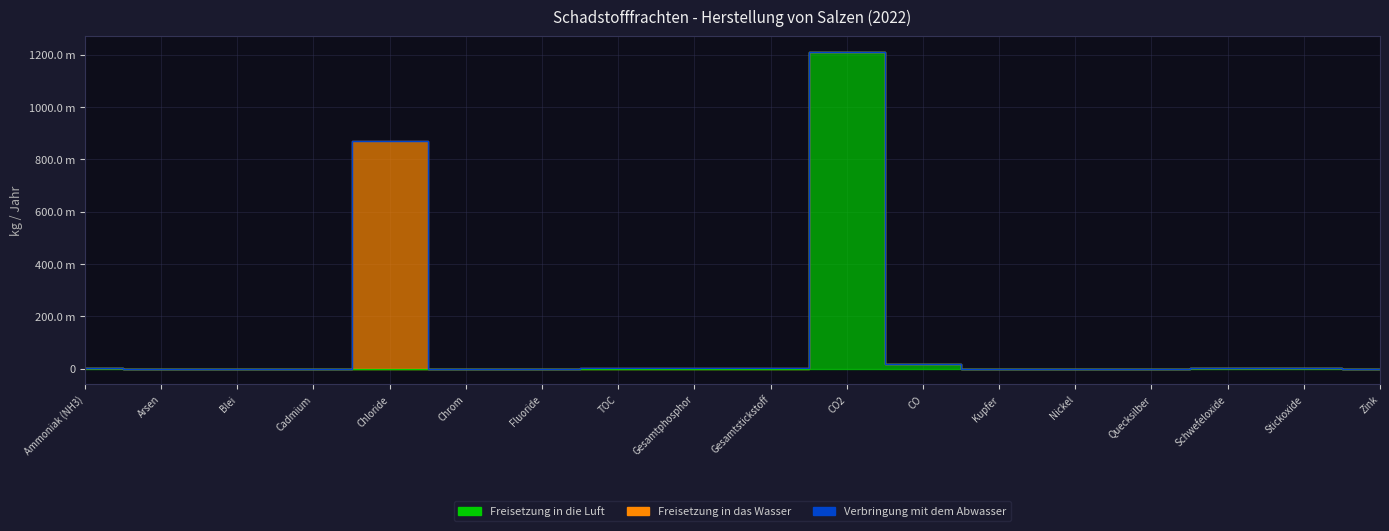

What position from the left is Quecksilber?

15